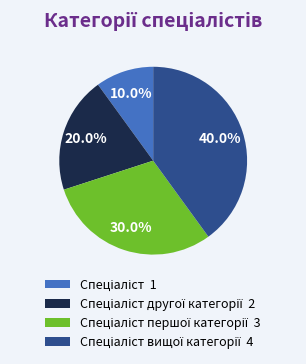

Count the number of slices in the pie.

4